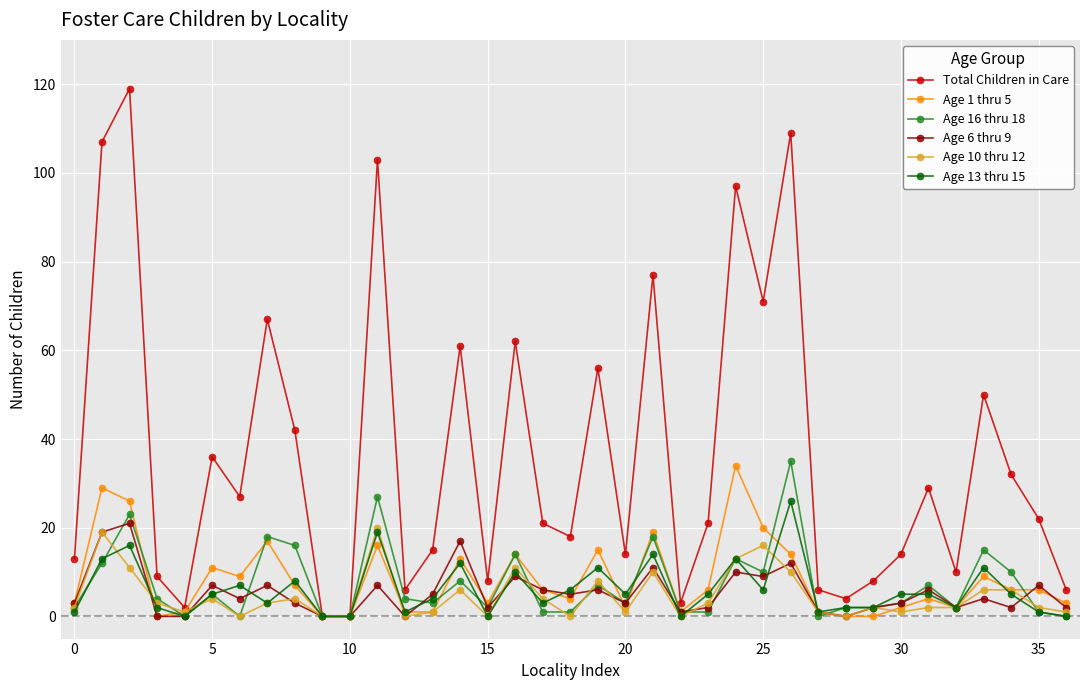

Which series has the largest total across all categories?

Total Children in Care